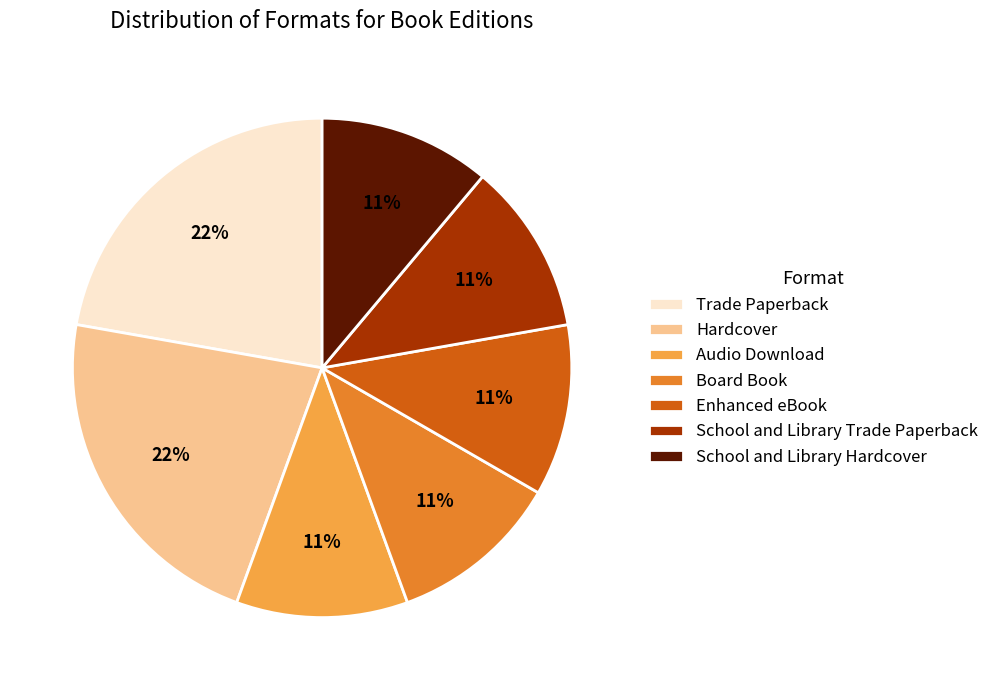

Is the sum of Audio Download and Enhanced eBook greater than half?

No